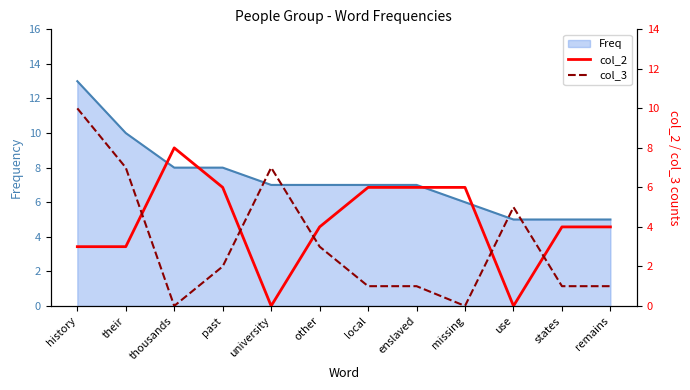

What is the highest value of the col_3 series?

10